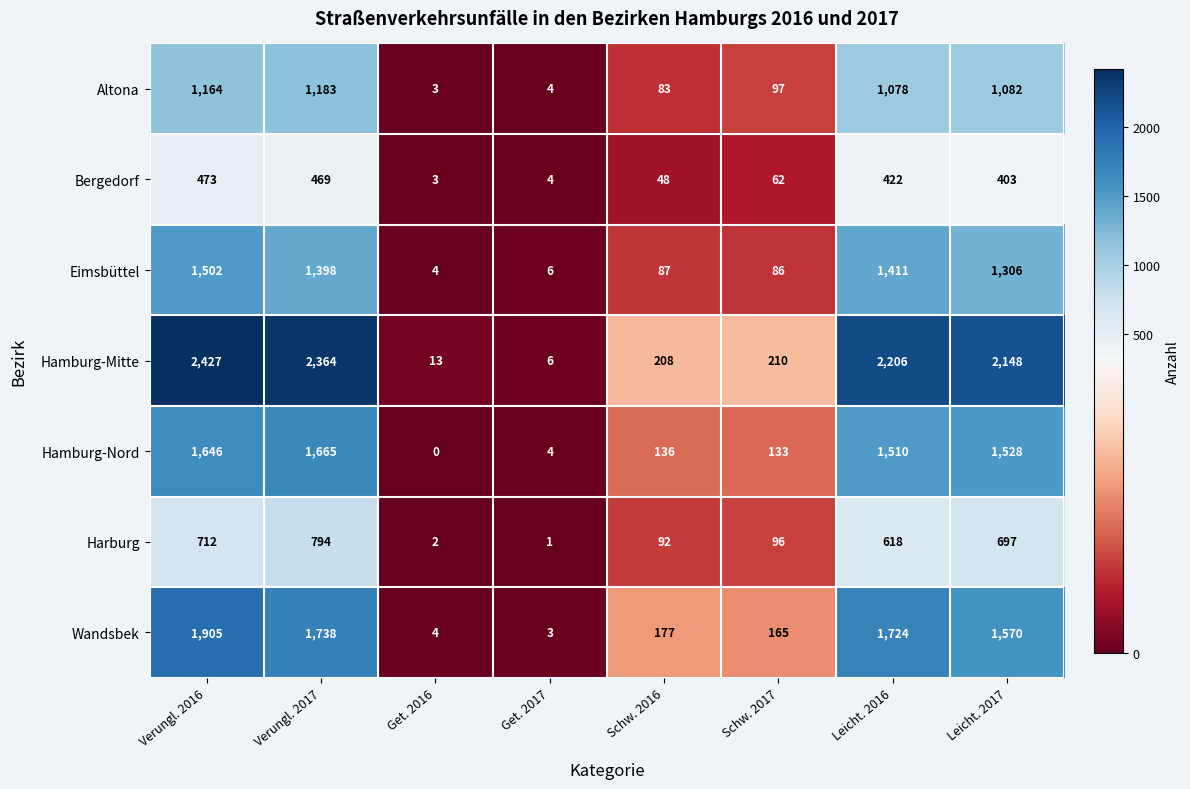

Is it true that Harburg equals 96 at Schw. 2017?

True